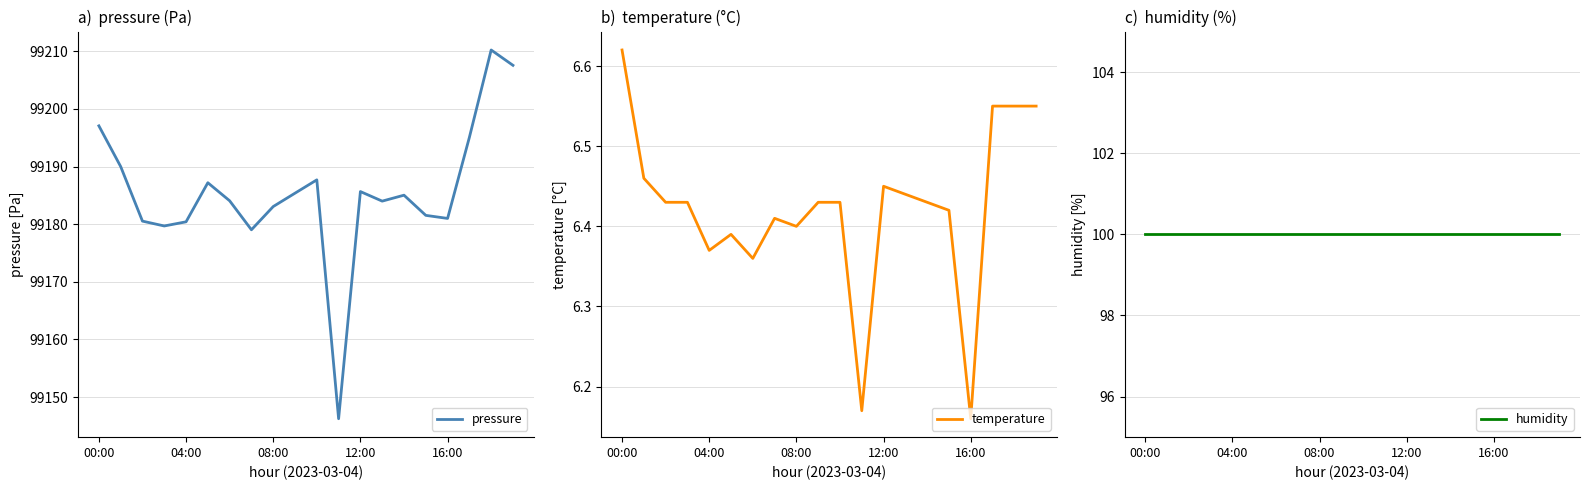

What is the minimum value for humidity?

100.0